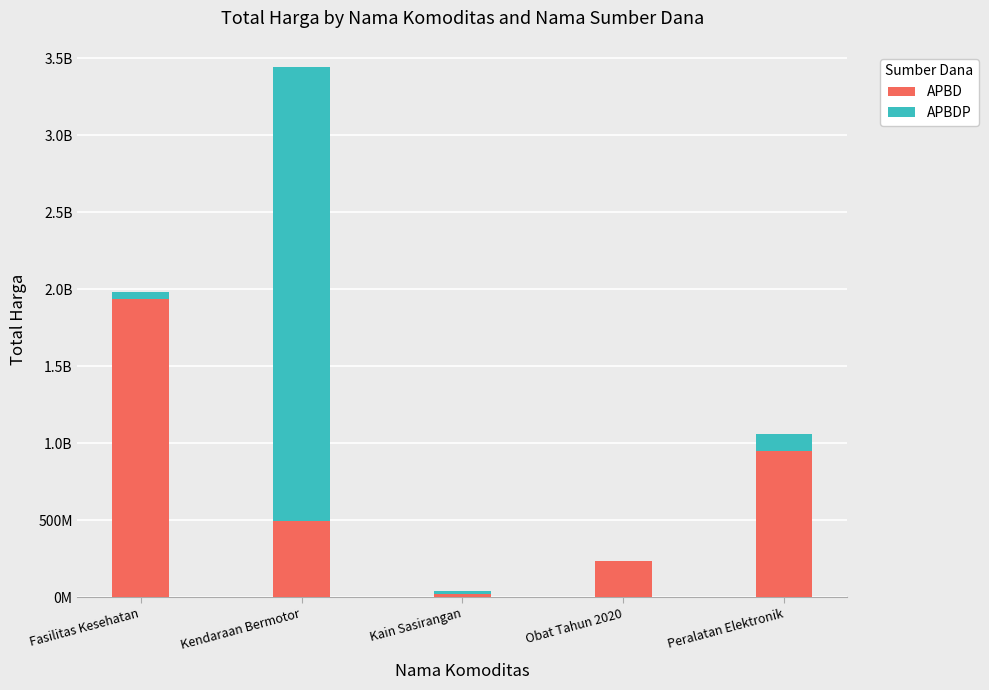

What are all the series names shown in the legend?

APBD, APBDP